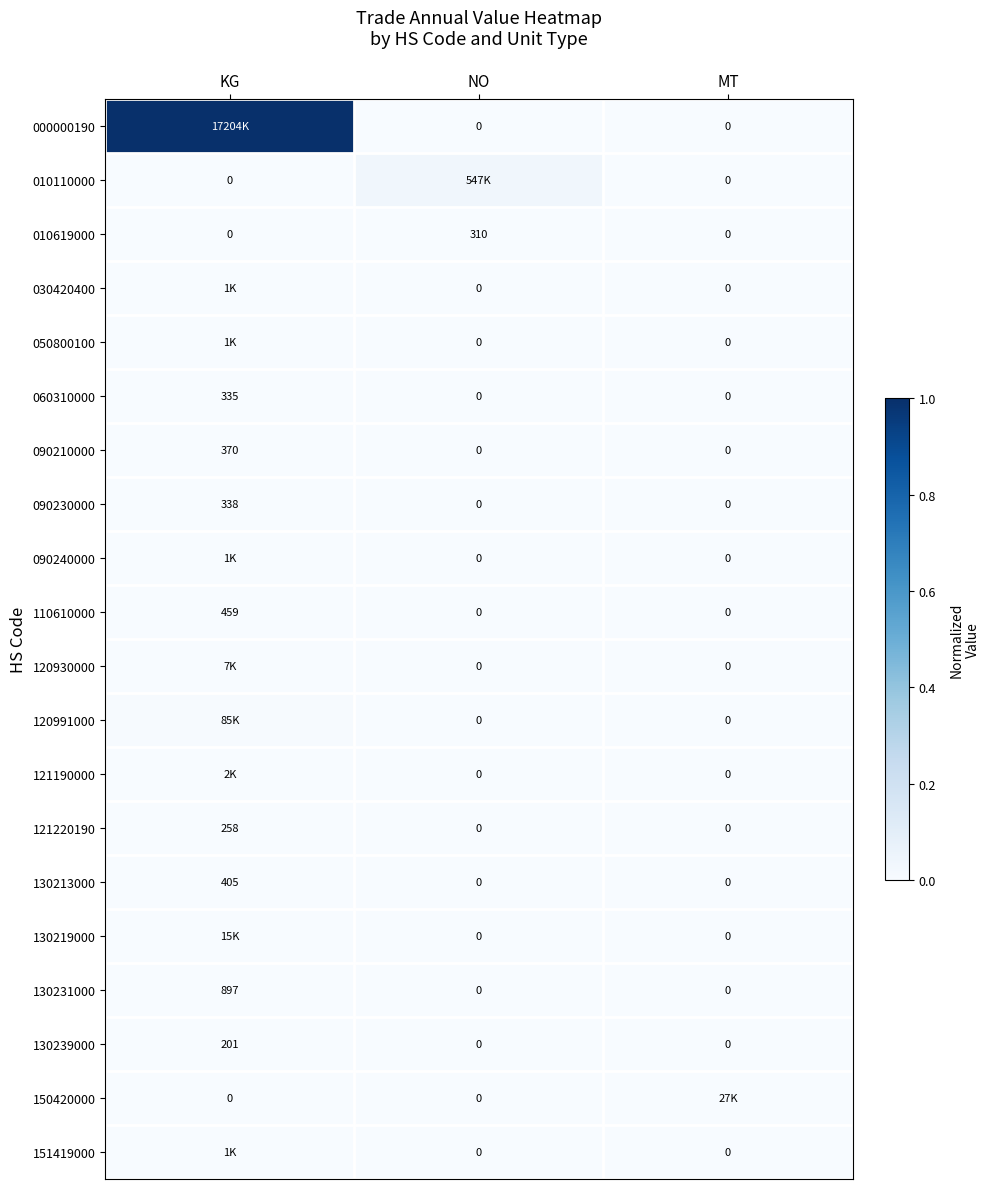

How many positive values does the 090230000 series have?

1